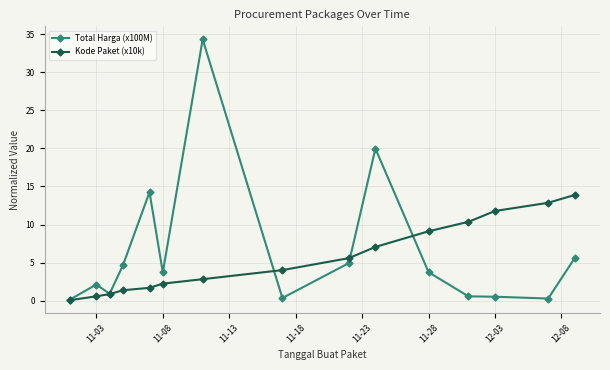

Rank the series by their average value, from highest to lowest.

Total Harga (x100M), Kode Paket (x10k)